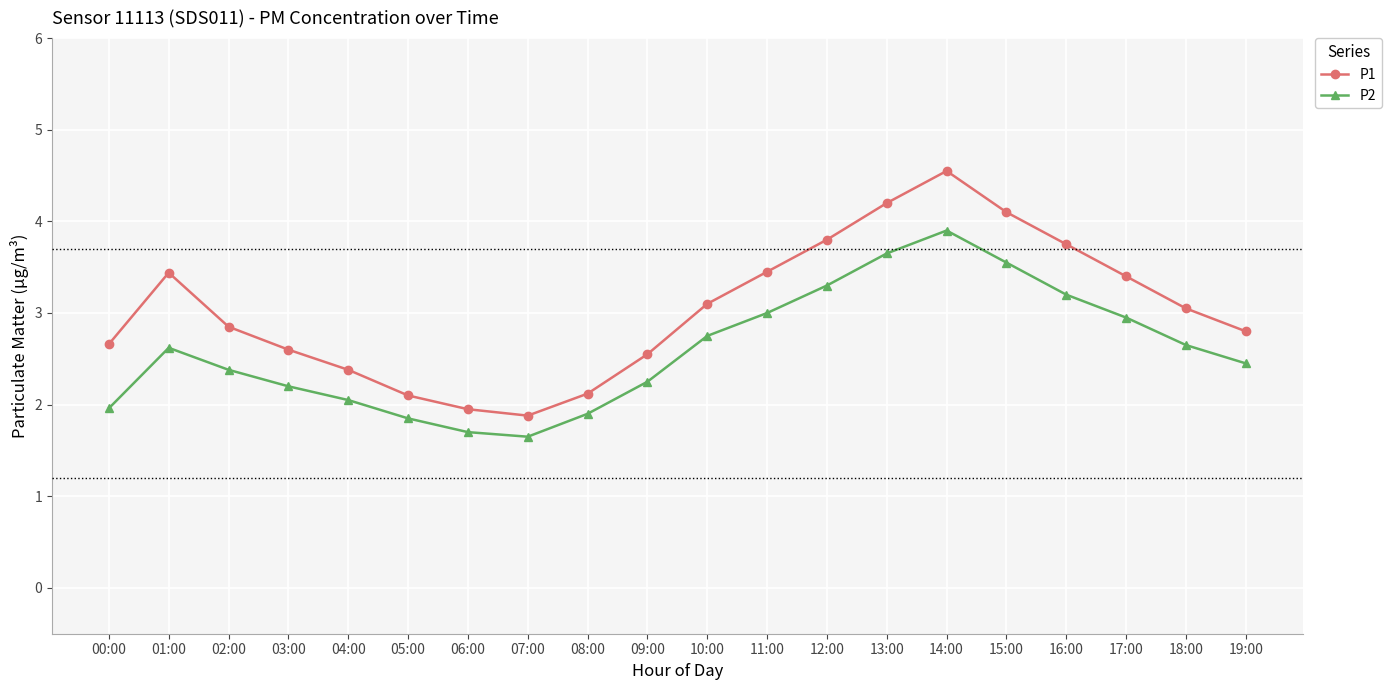

How many values in the P1 series exceed 3?

10